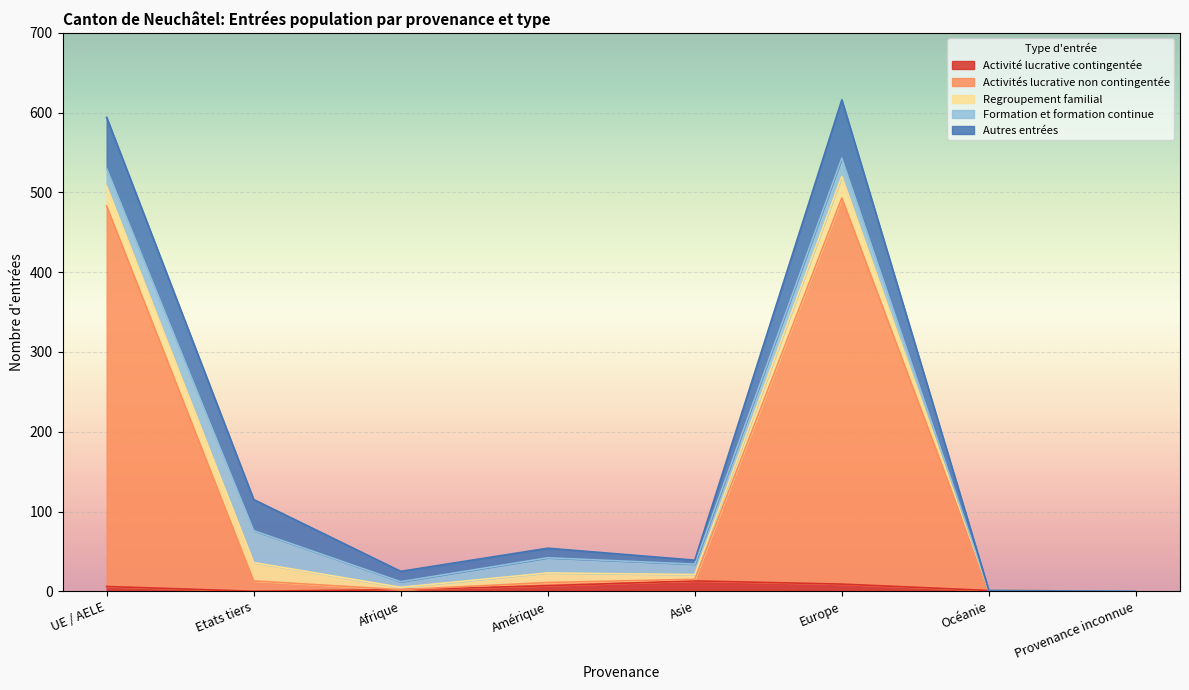

List the series in order of their peak value, lowest first.

Activité lucrative contingentée, Regroupement familial, Formation et formation continue, Autres entrées, Activités lucrative non contingentée